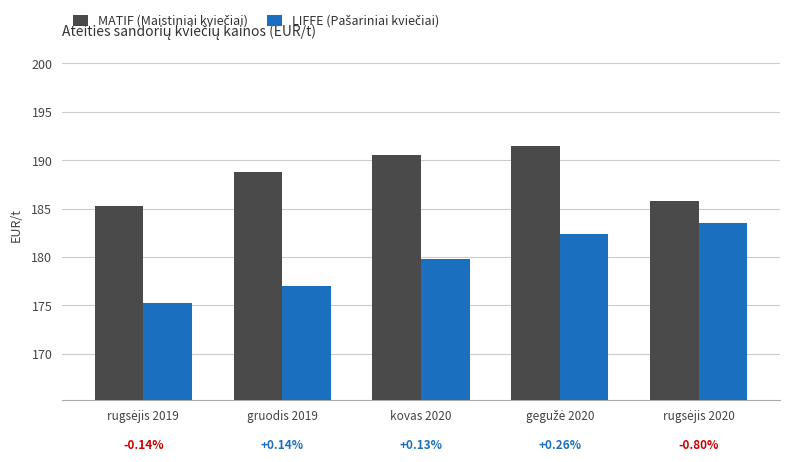

What is the greatest value displayed?

191.5